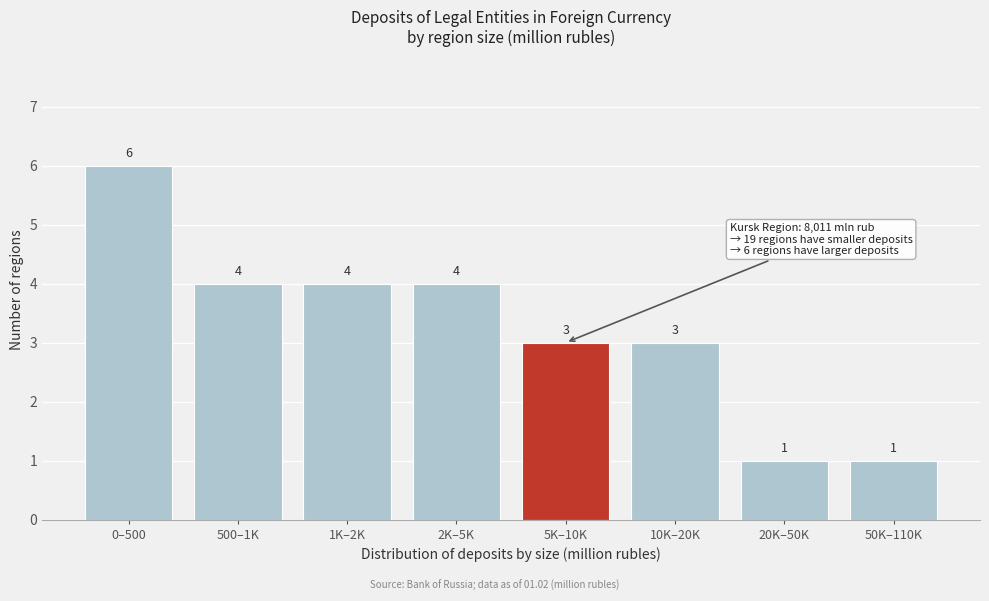

Reading left to right, list all the values displayed in this chart.

6	4	4	4	3	3	1	1